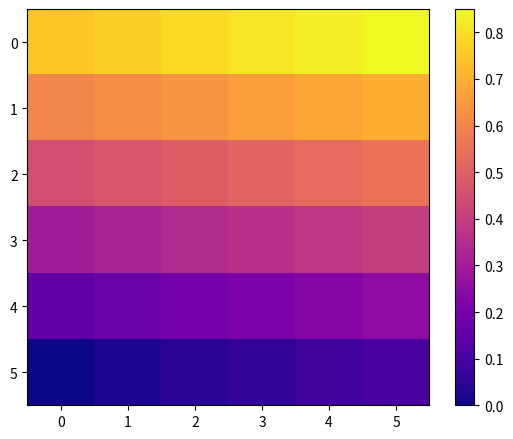

What is the total value across all series at 2?

2.5